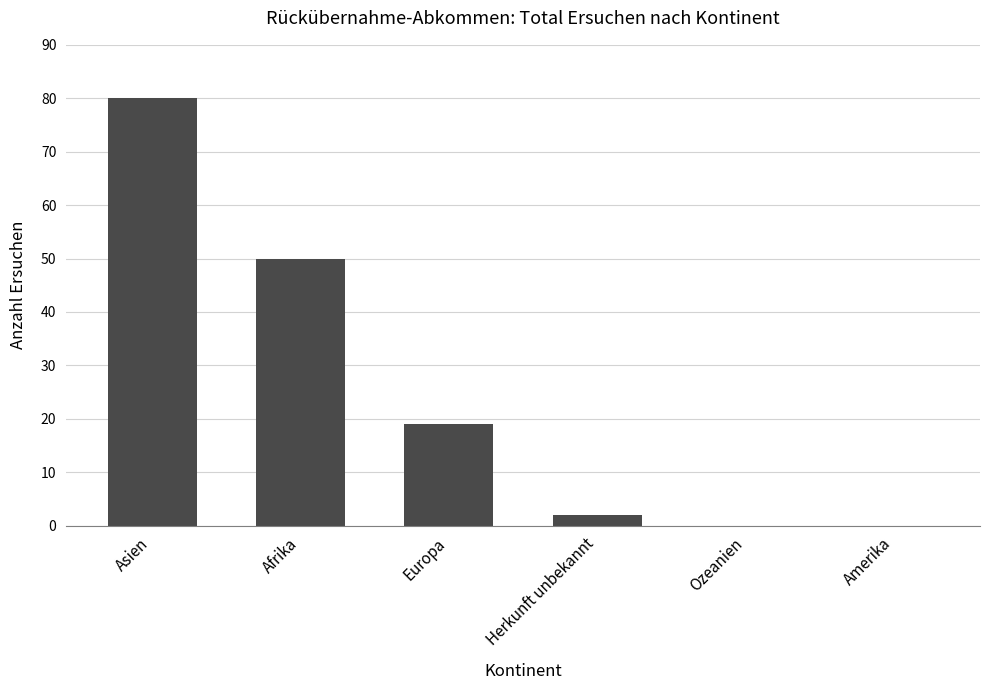

Count the number of data series in this chart.

1